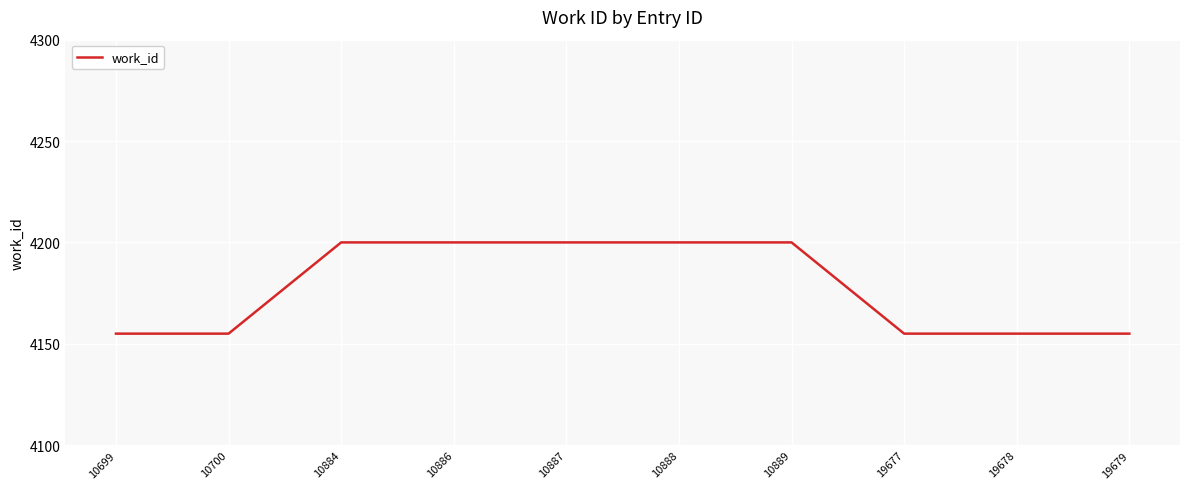

What is the difference between the maximum and second lowest values?

45